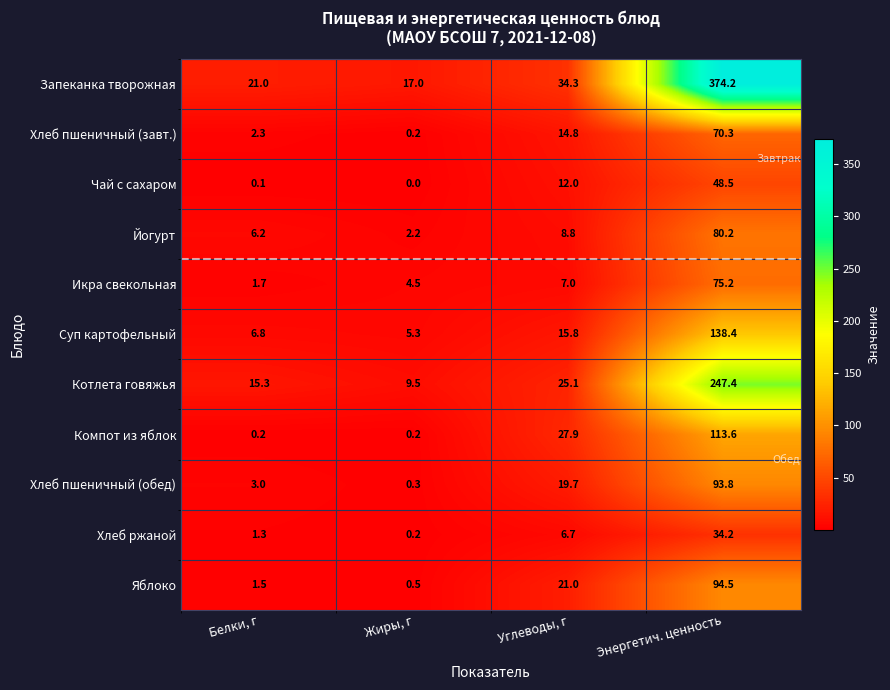

What is the difference between the maximum and minimum values in the Запеканка творожная series?

357.2